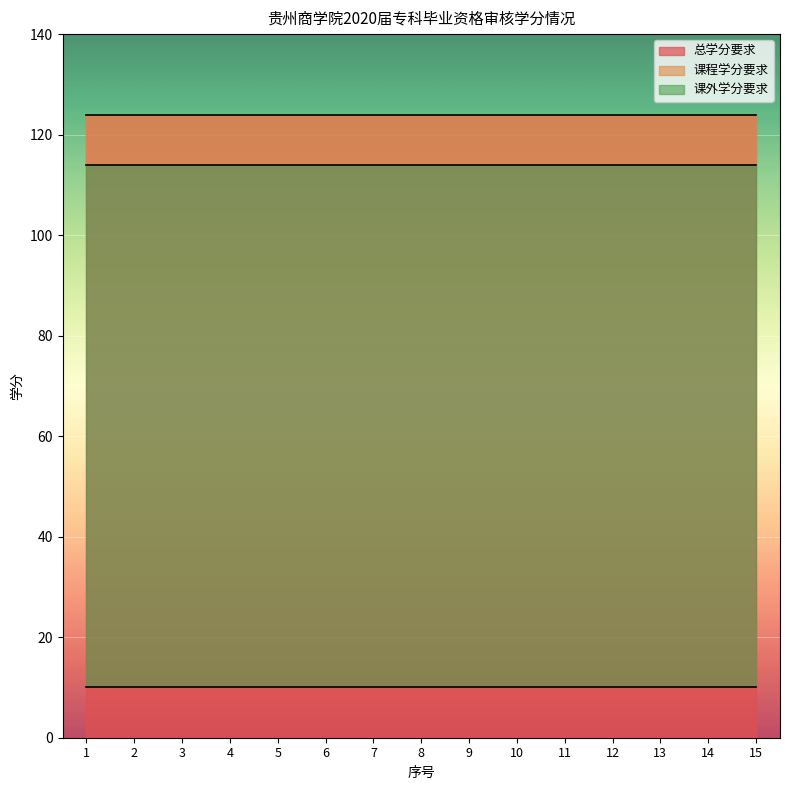

What is the total value across all series at 7?

248